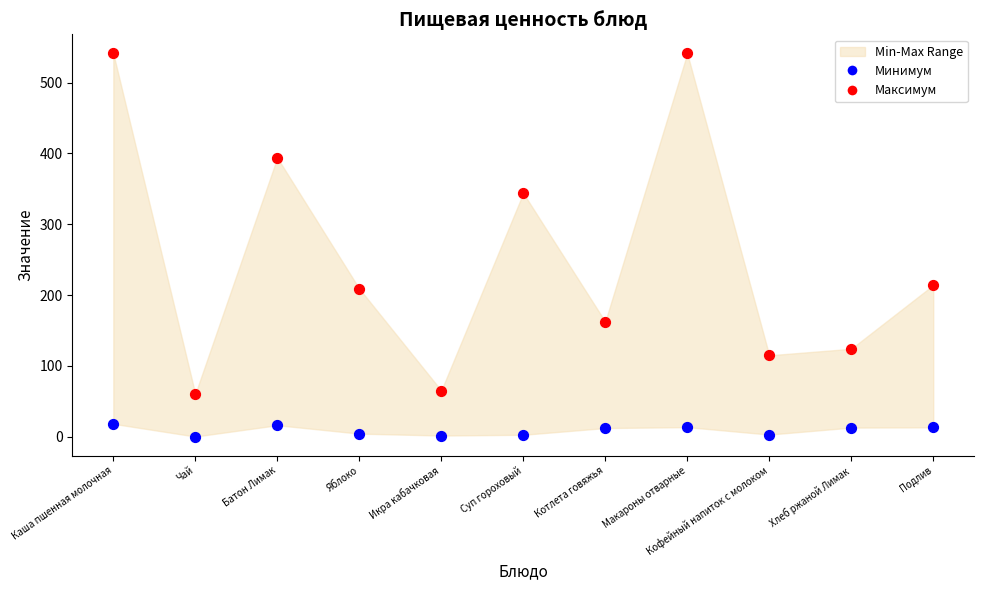

In the Максимум series, what Y value is closest to 300?

344.0